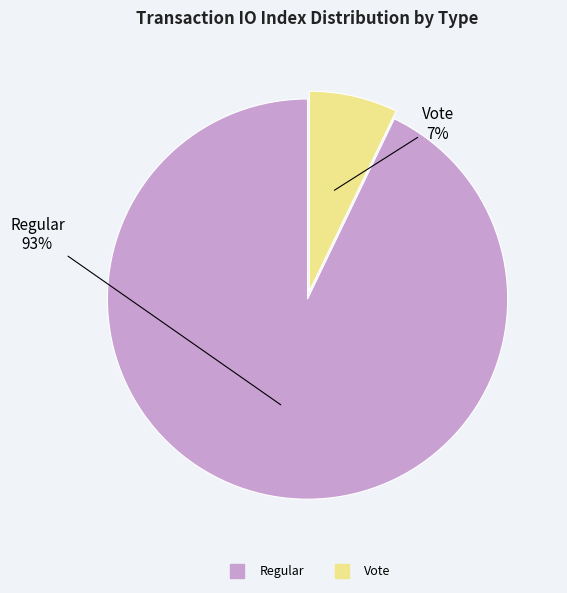

The Vote slice represents 17% of the pie. True or false?

False